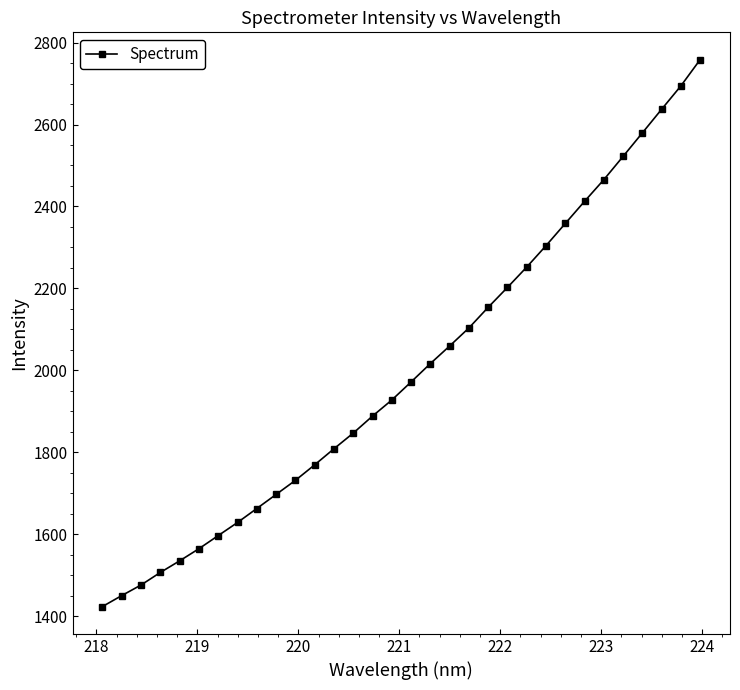

What is the difference between the second highest and minimum values?

1271.0